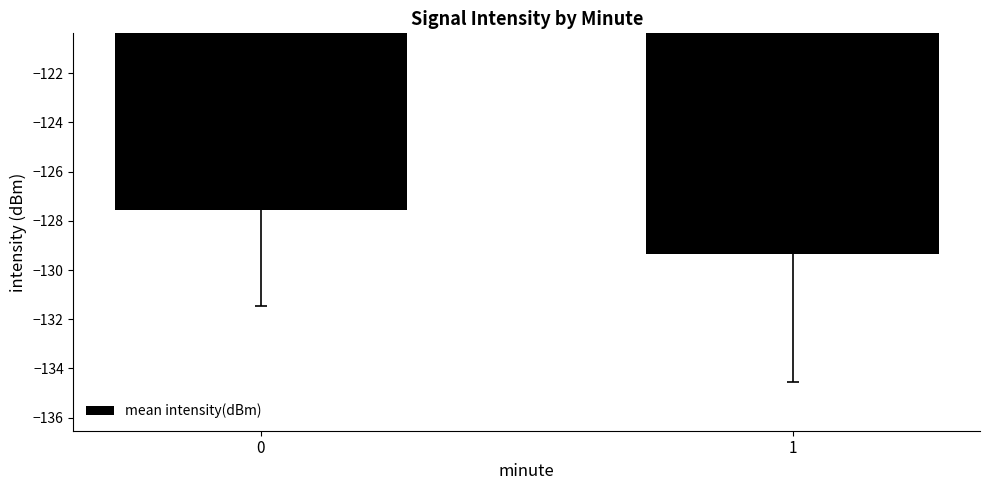

Rank the categories by value from highest to lowest.

0, 1